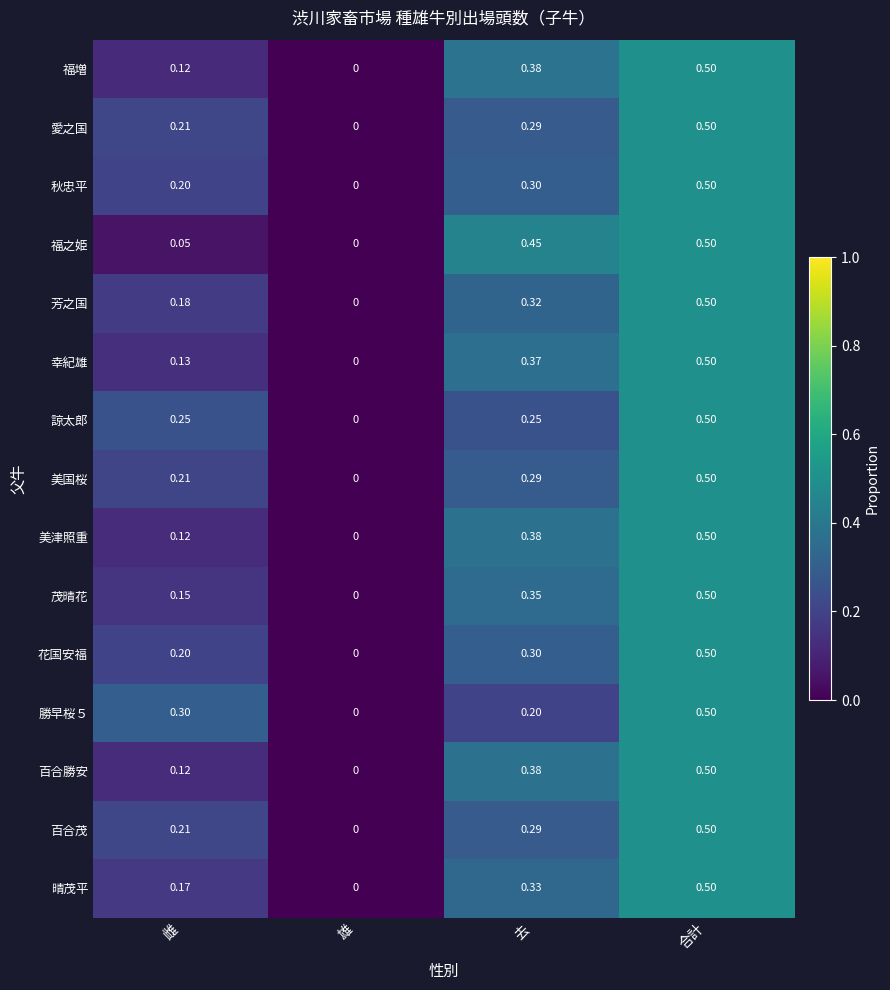

Rank the categories by 幸紀雄 value from lowest to highest.

雄, 雌, 去, 合計